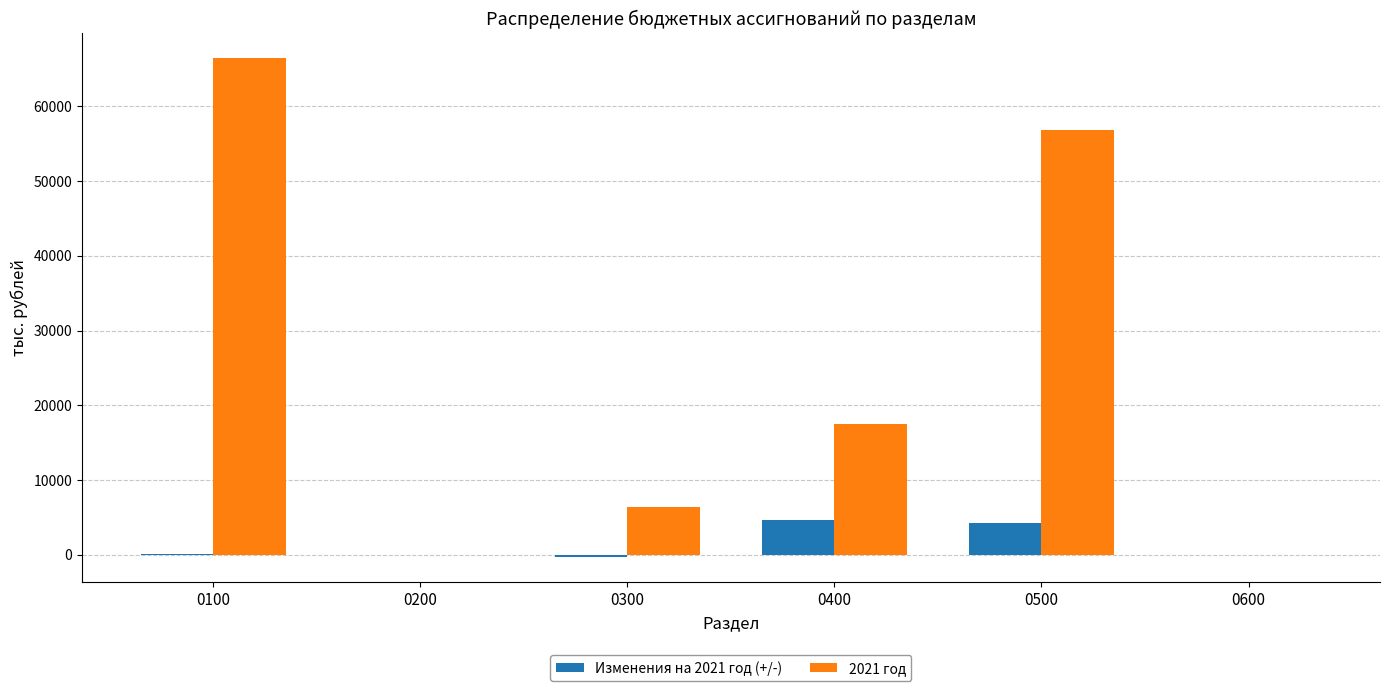

What is the highest value of the Изменения на 2021 год (+/-) series?

4676.7